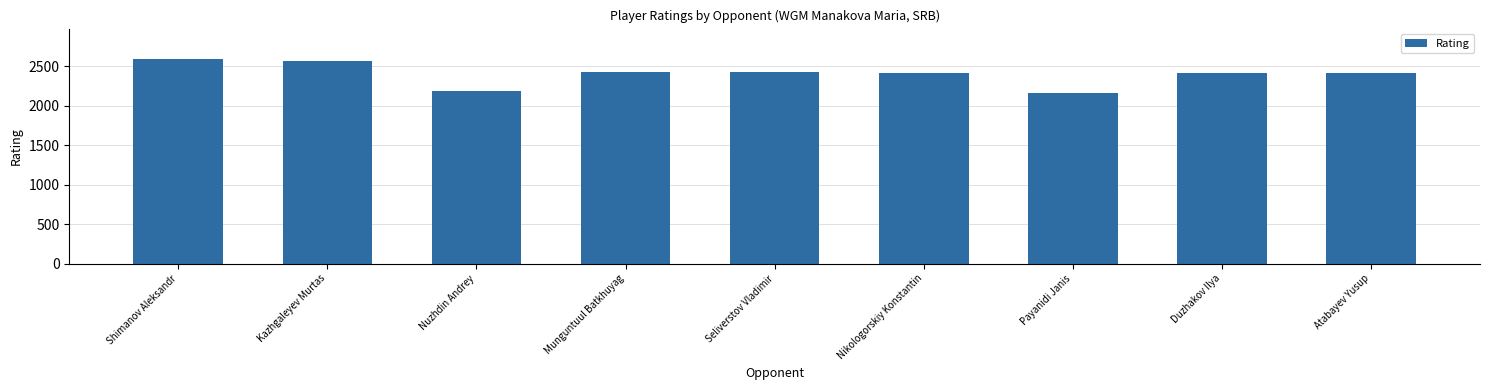

What is the sum of the values at Nuzhdin Andrey and Atabayev Yusup?

4598